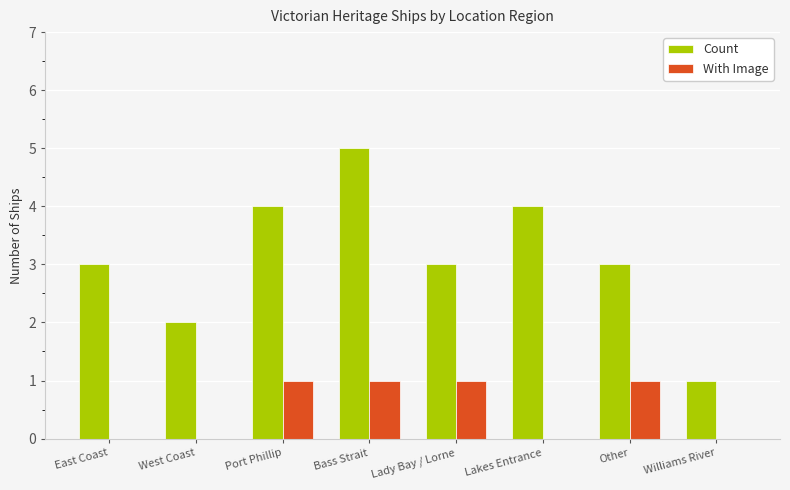

What is the maximum value for Count?

5